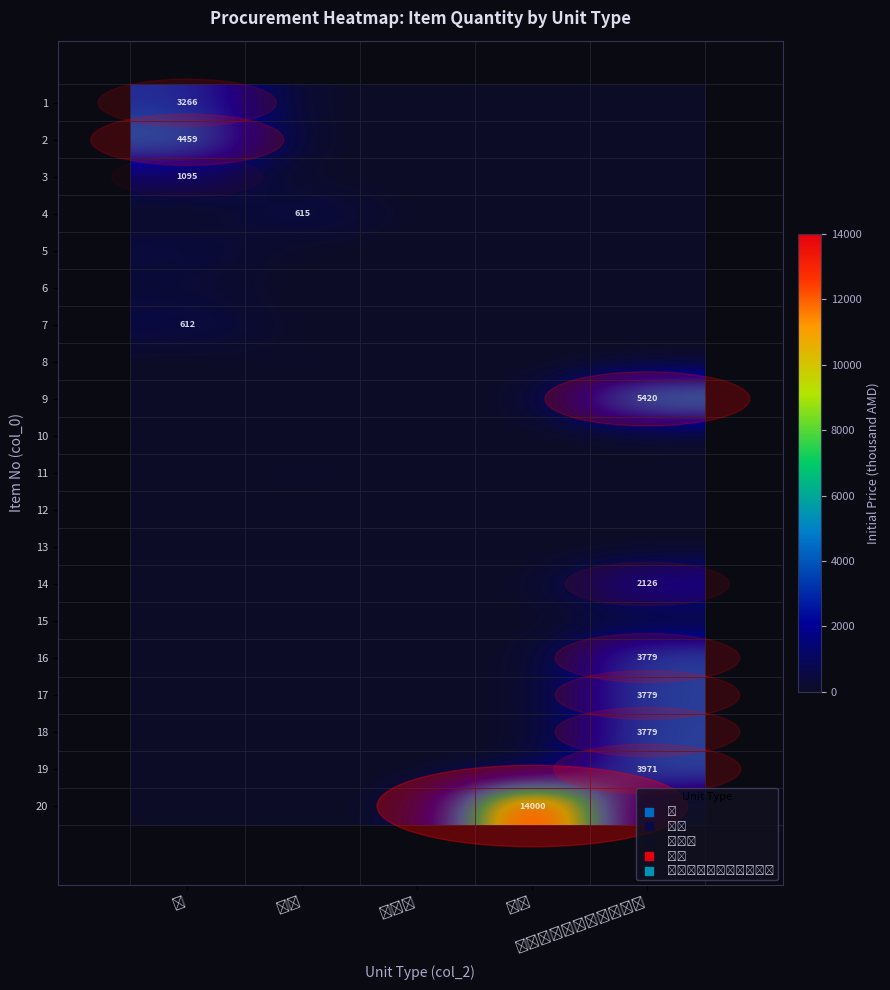

At կգ, list the series in order from smallest to largest.

row_0, row_1, row_2, row_4, row_5, row_6, row_8, row_9, row_13, row_14, row_15, row_16, row_17, row_18, row_19, row_12, row_11, row_7, row_10, row_3